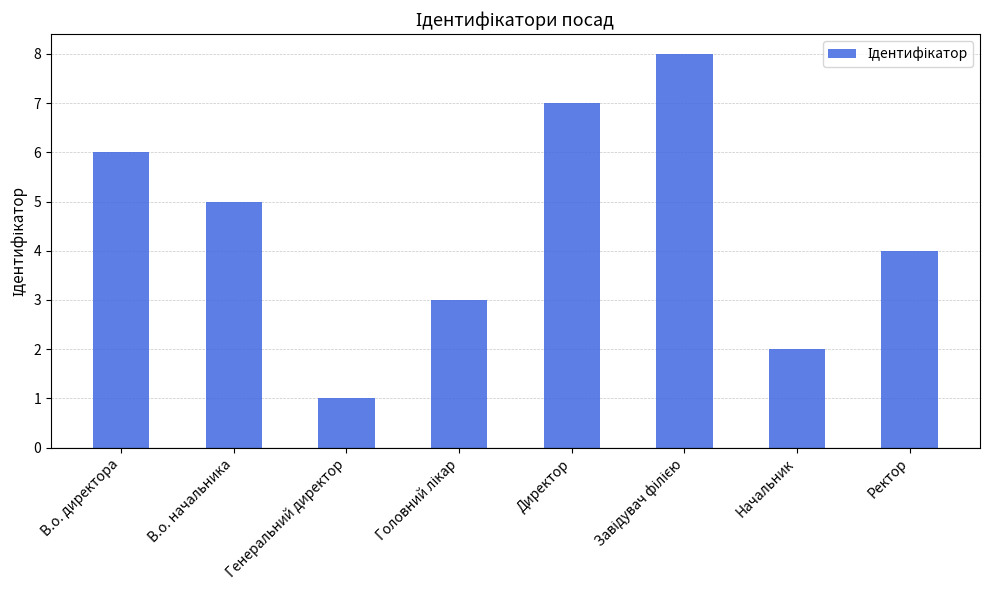

What is the label of the 2nd bar from the right?

Начальник